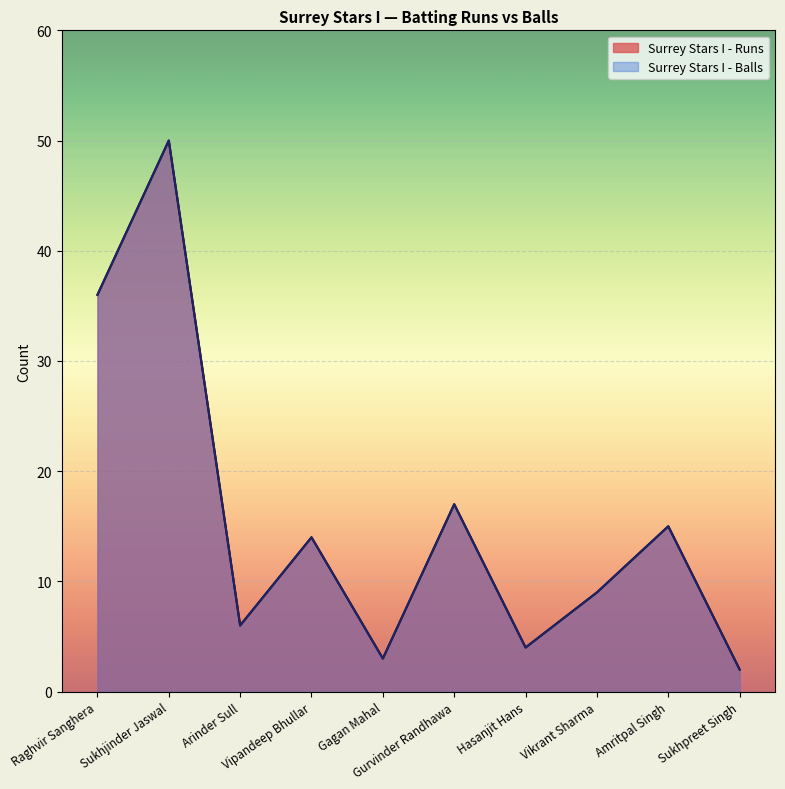

True or false: Surrey Stars I - Balls and Surrey Stars I - Runs cross at least once.

False